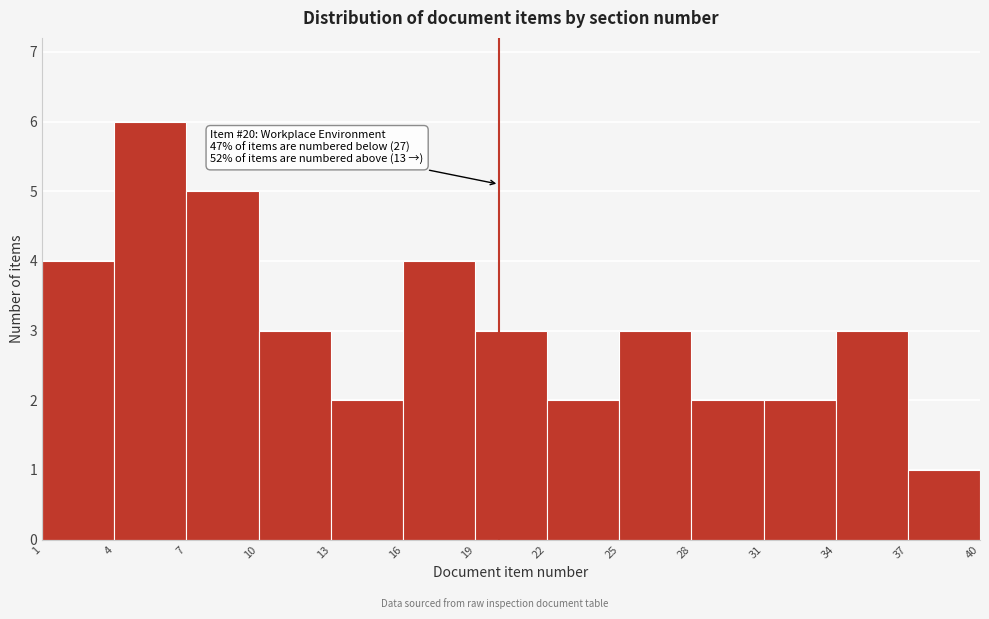

Over which range of the x-axis is the bar tallest?

4 to 7